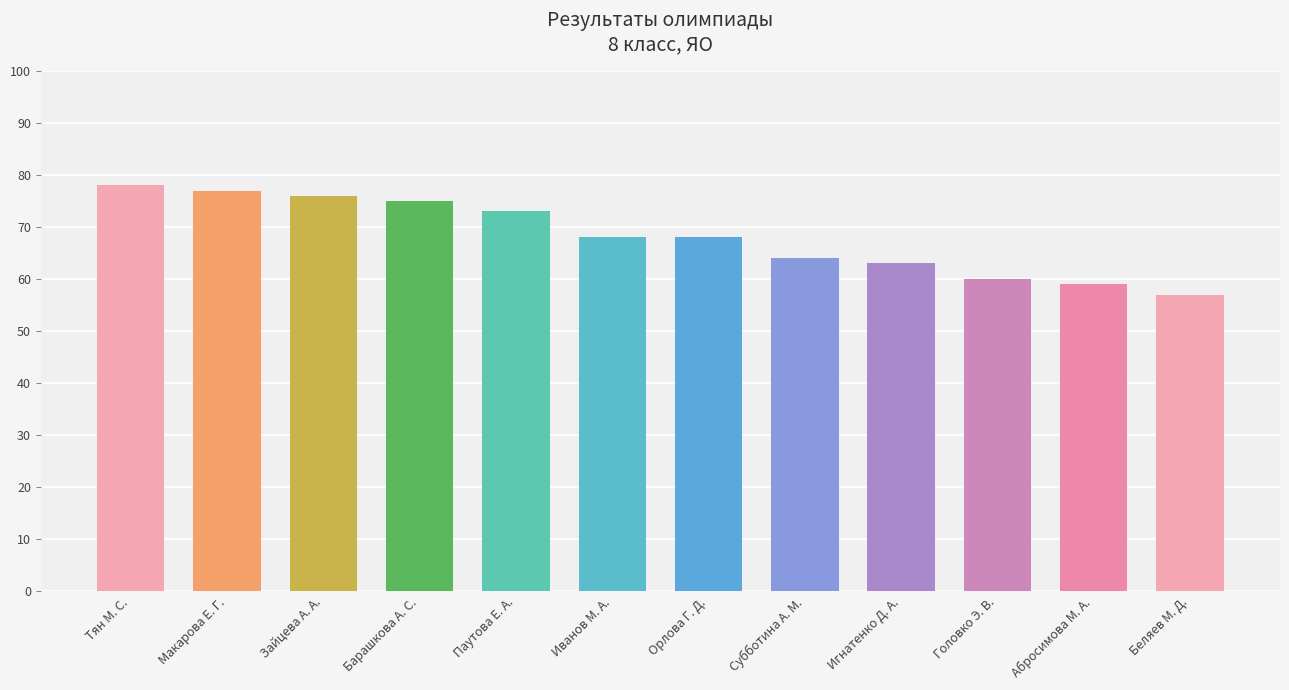

Count the number of categories in the chart.

12